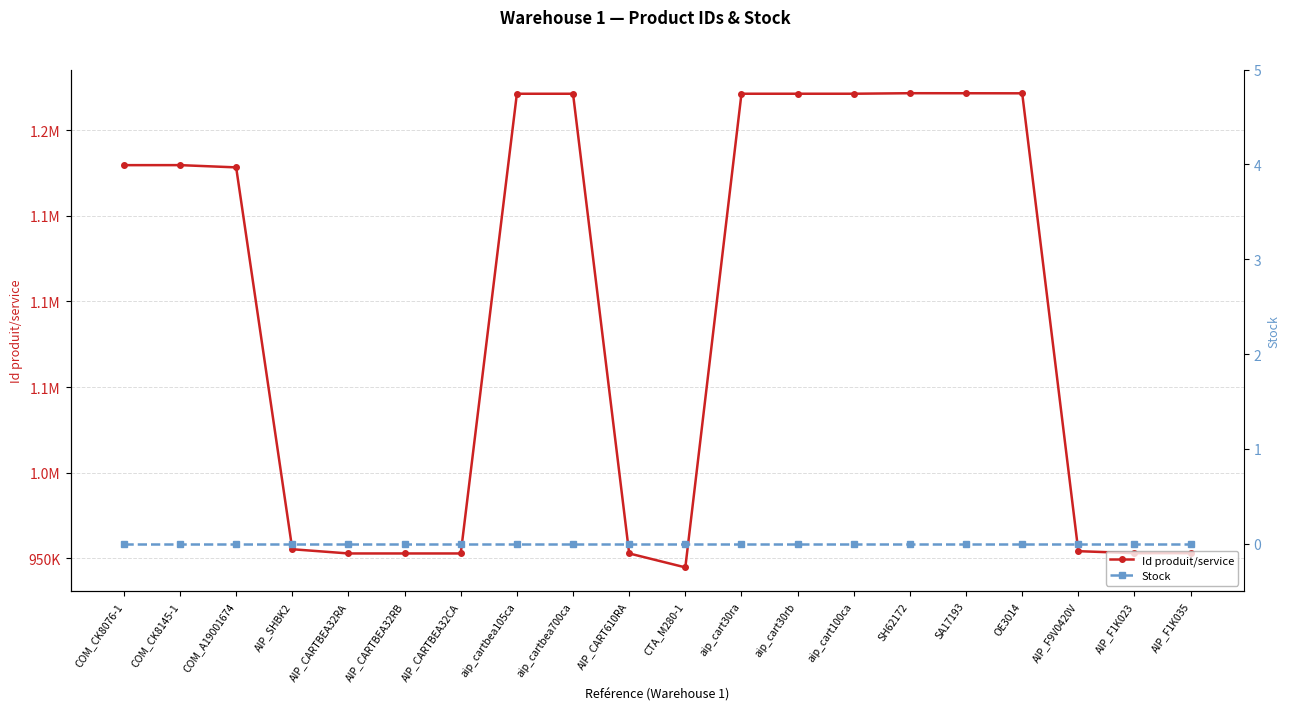

At which label does Id produit/service reach its peak?

SH62172